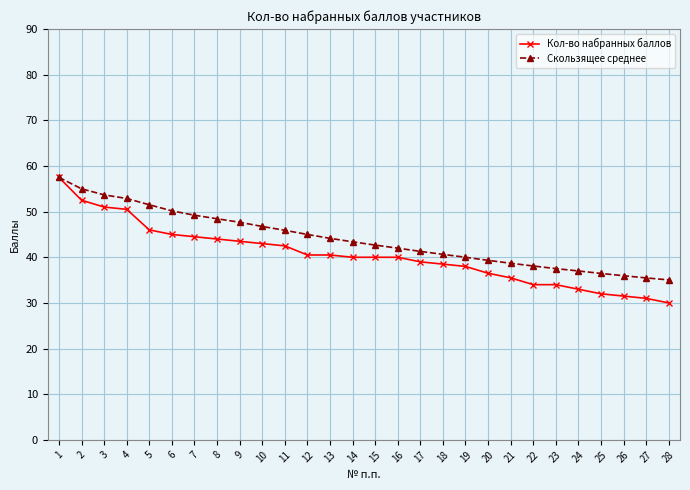

Is it true that Скользящее среднее equals 66.5 at 17?

False